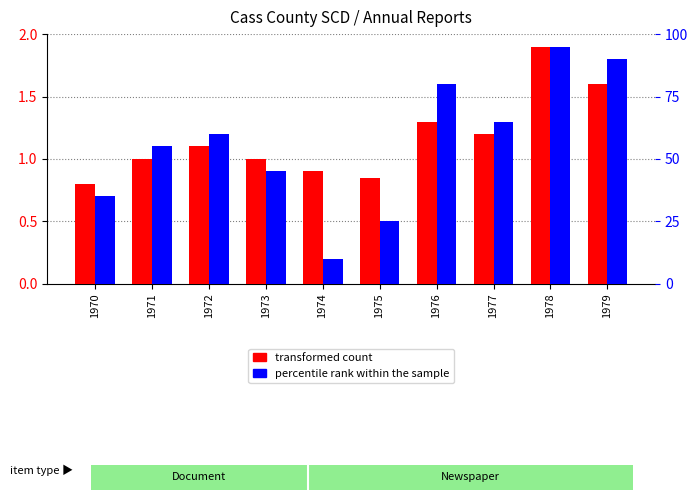

Where is percentile rank within the sample nearest to the value 52?

1971